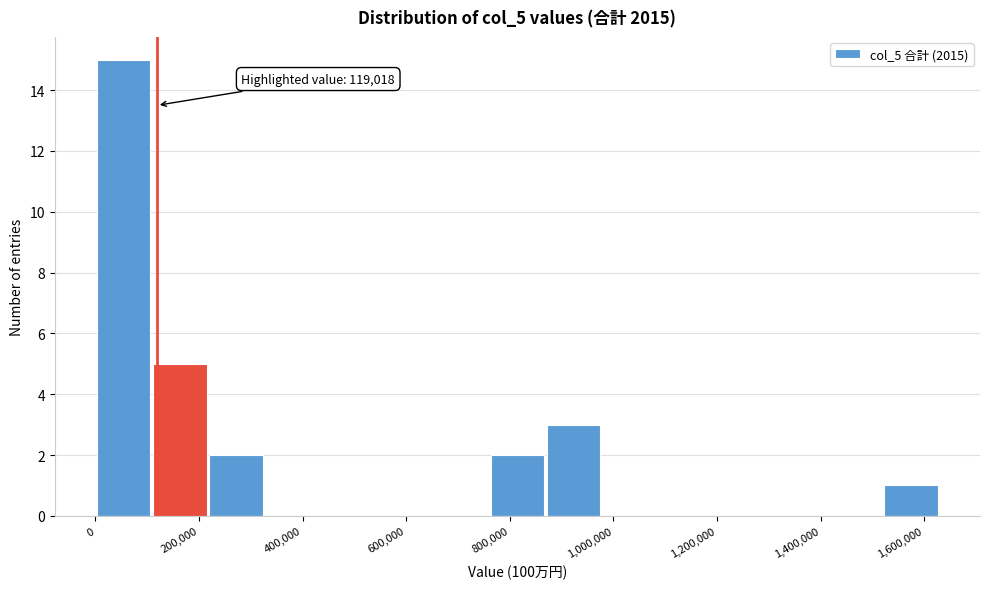

Which range on the x-axis has the tallest bar?

0 to 100000